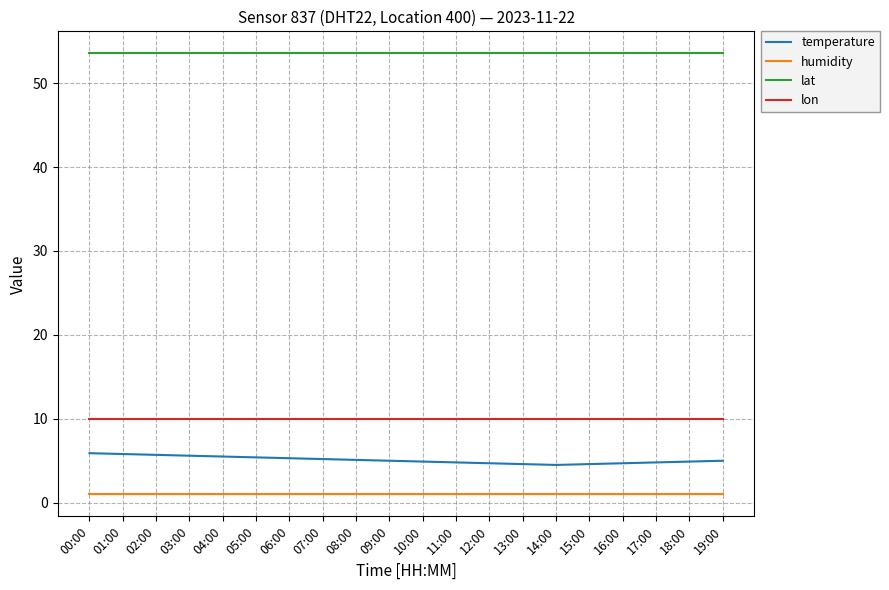

List the series in order of their peak value, lowest first.

humidity, temperature, lon, lat